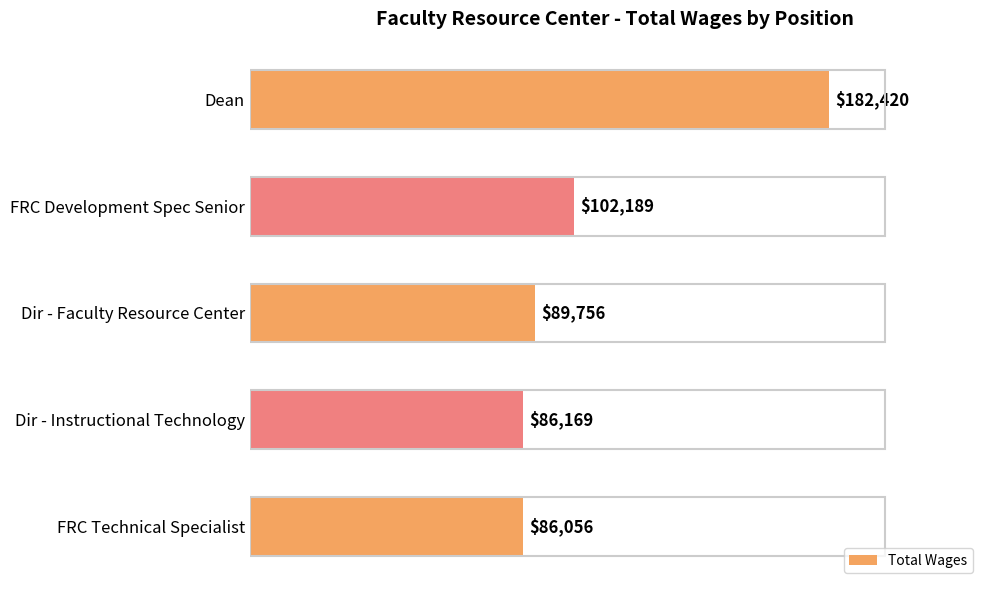

What is the difference between the maximum and minimum values?

96364